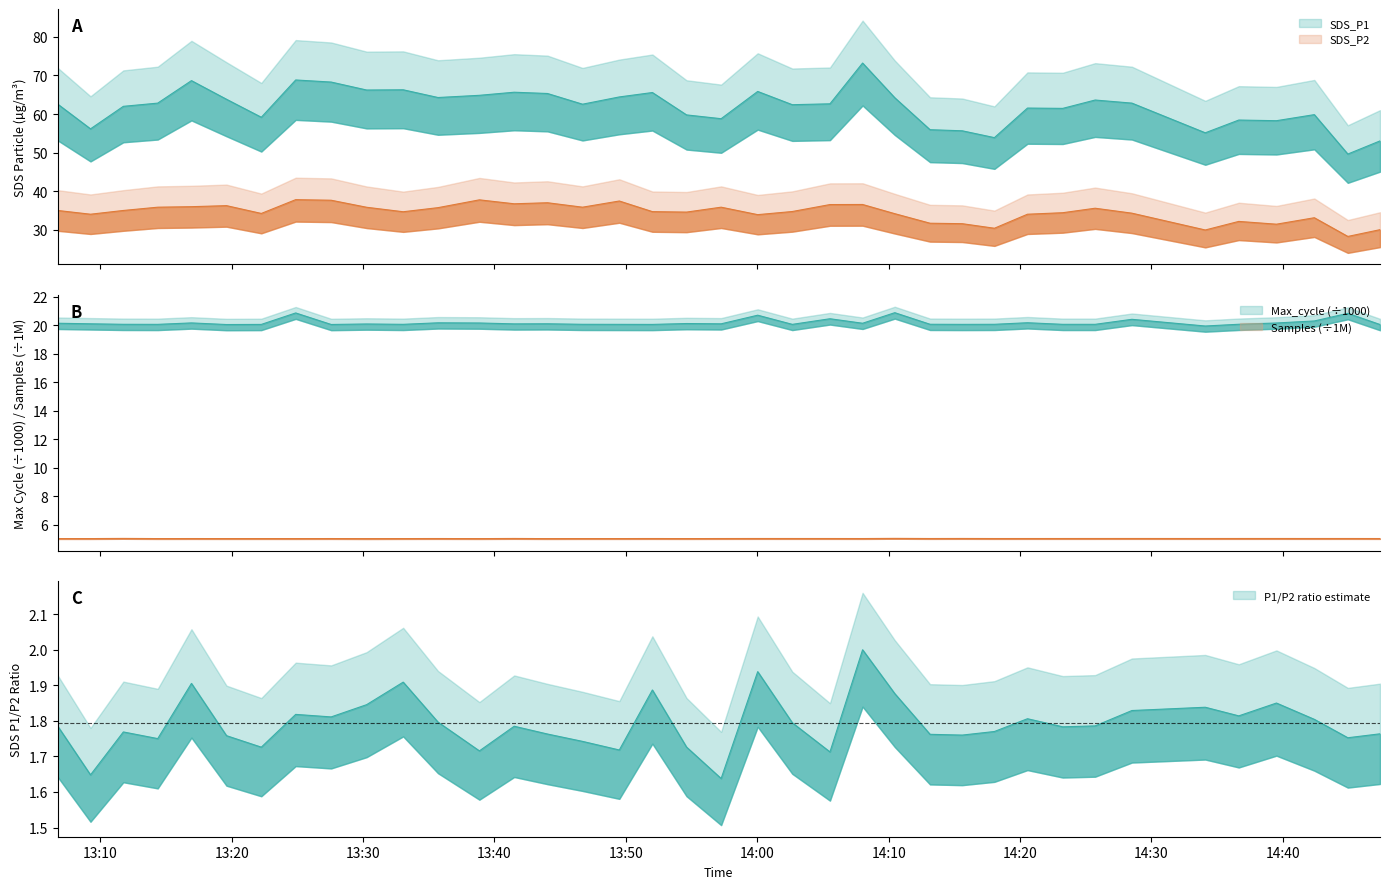

True or false: SDS_P1 and SDS_P2 intersect in this chart.

False